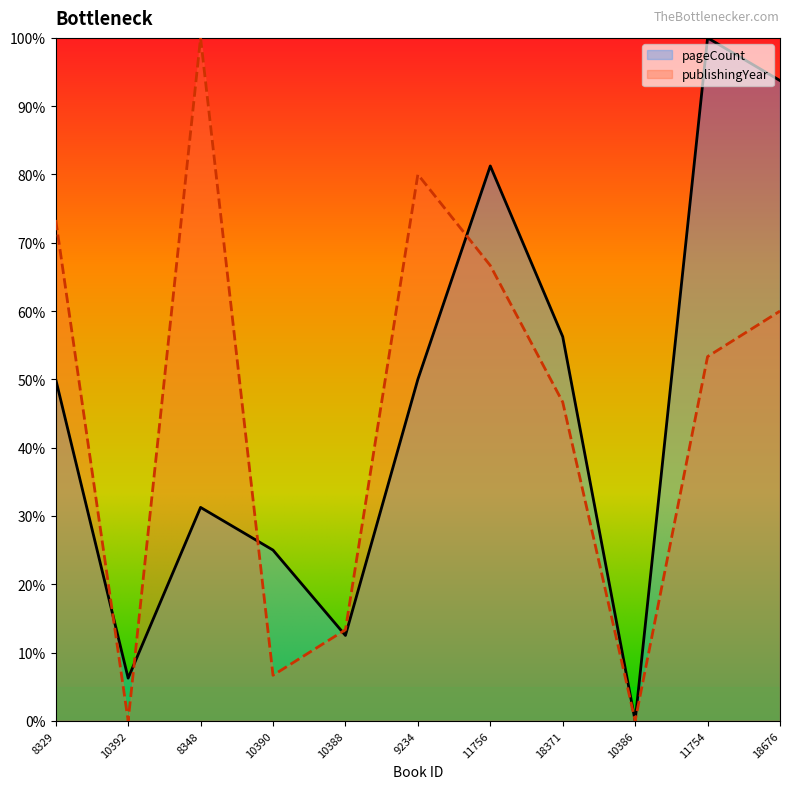

The pageCount series shows 25.0 at 10390. True or false?

True